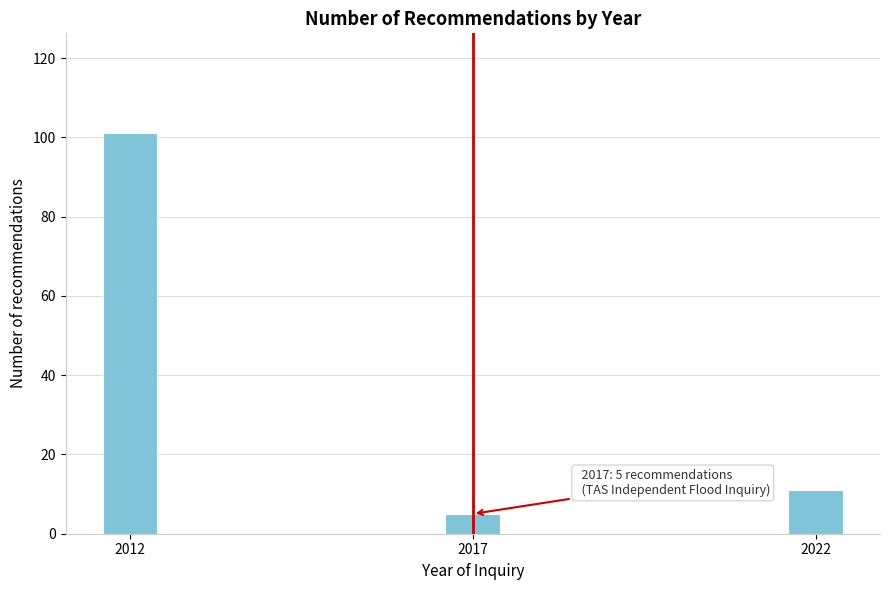

Reading left to right, list all the values displayed in this chart.

101	5	11